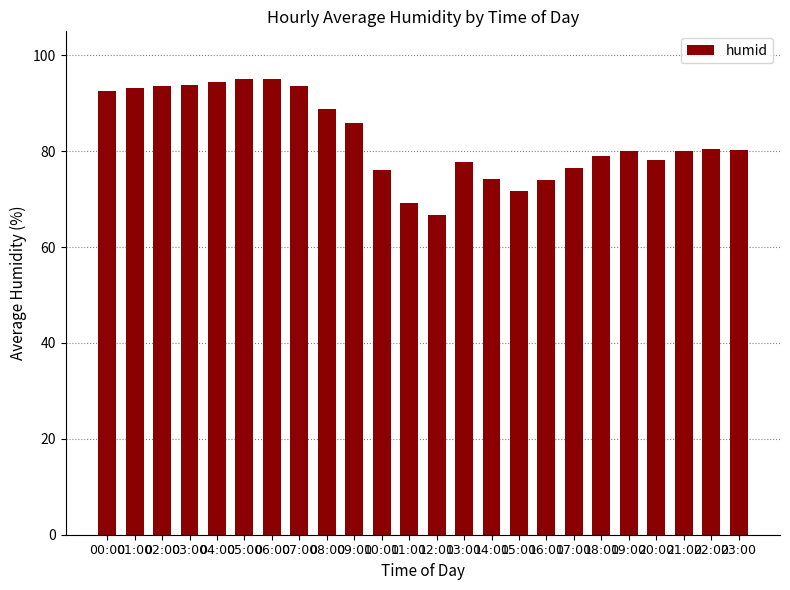

Count the number of data series in this chart.

1